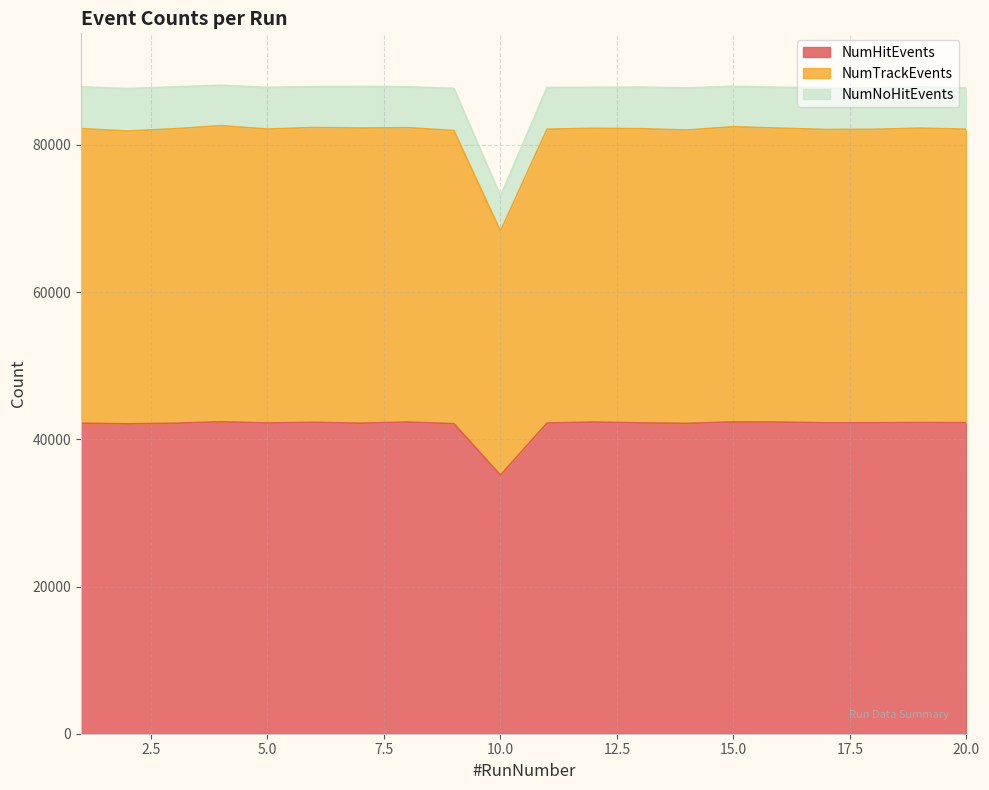

At which category does NumHitEvents reach its first local valley?

2